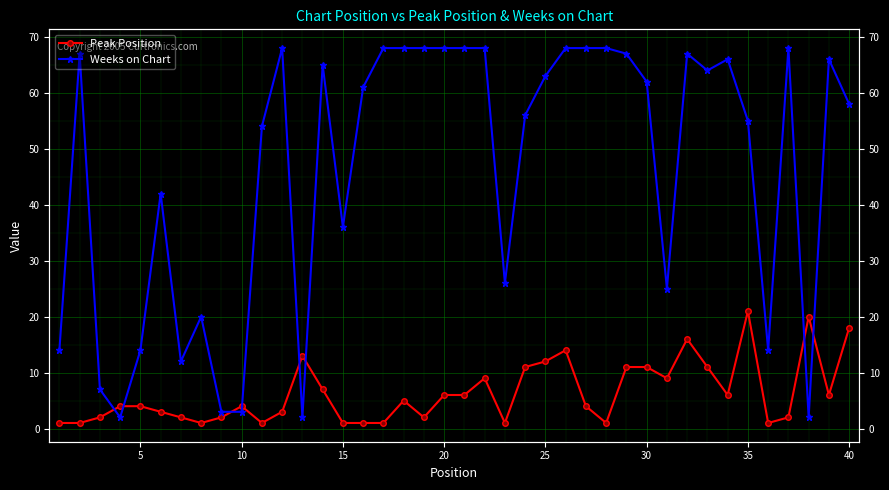

How many lines are shown in the chart?

2